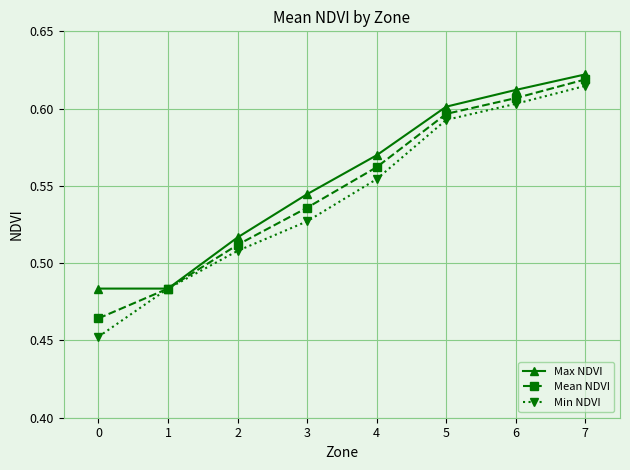

Is this an area chart (filled region under the line)?

No